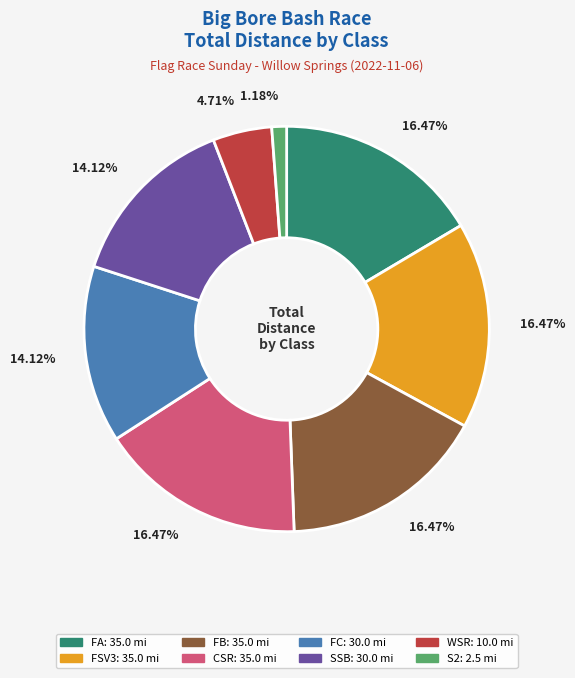

Is the sum of S2 and WSR greater than half?

No